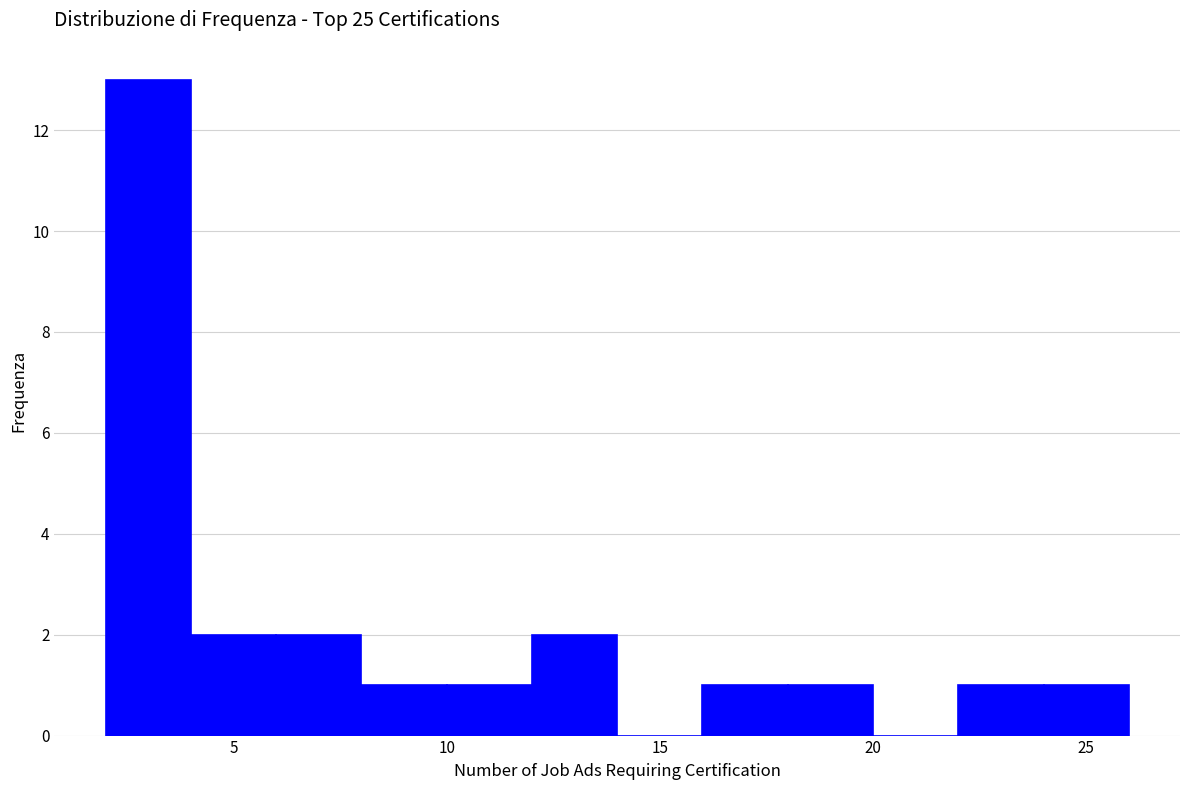

Which range on the x-axis has the tallest bar?

2 to 4